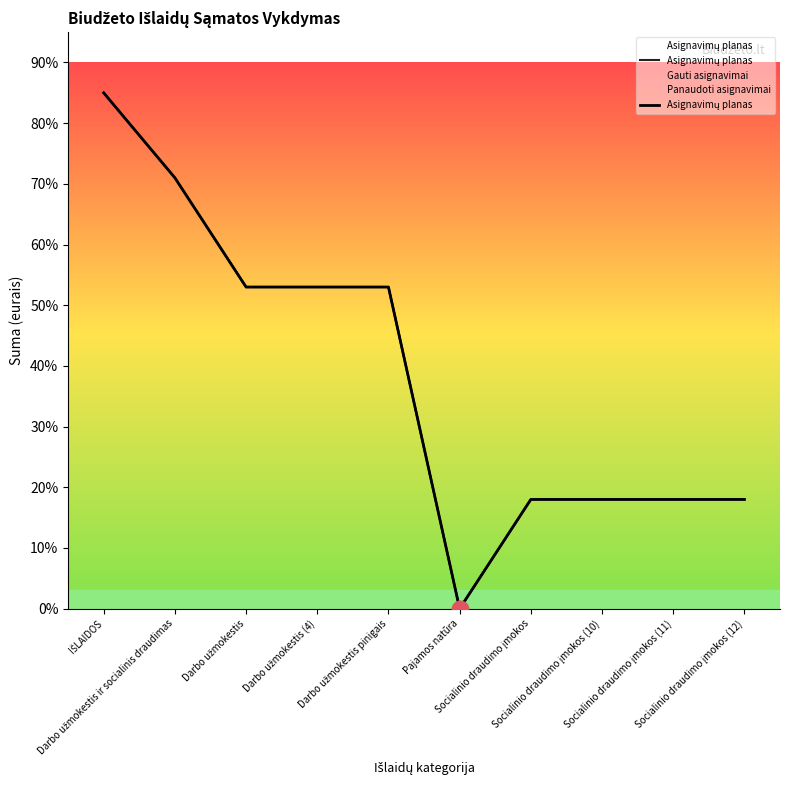

How many points are lower than both their immediate neighbors (excluding endpoints)?

1